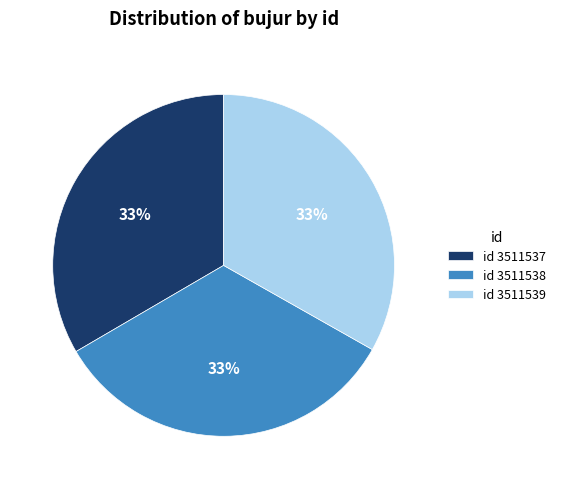

Approximately how many times larger is the value at id 3511537 compared to id 3511538?

1.0